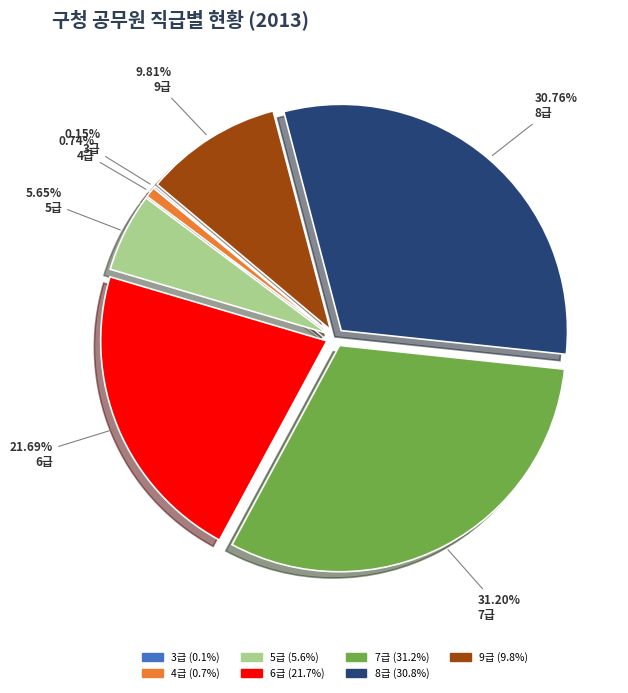

The 7급 slice represents 39% of the pie. True or false?

False